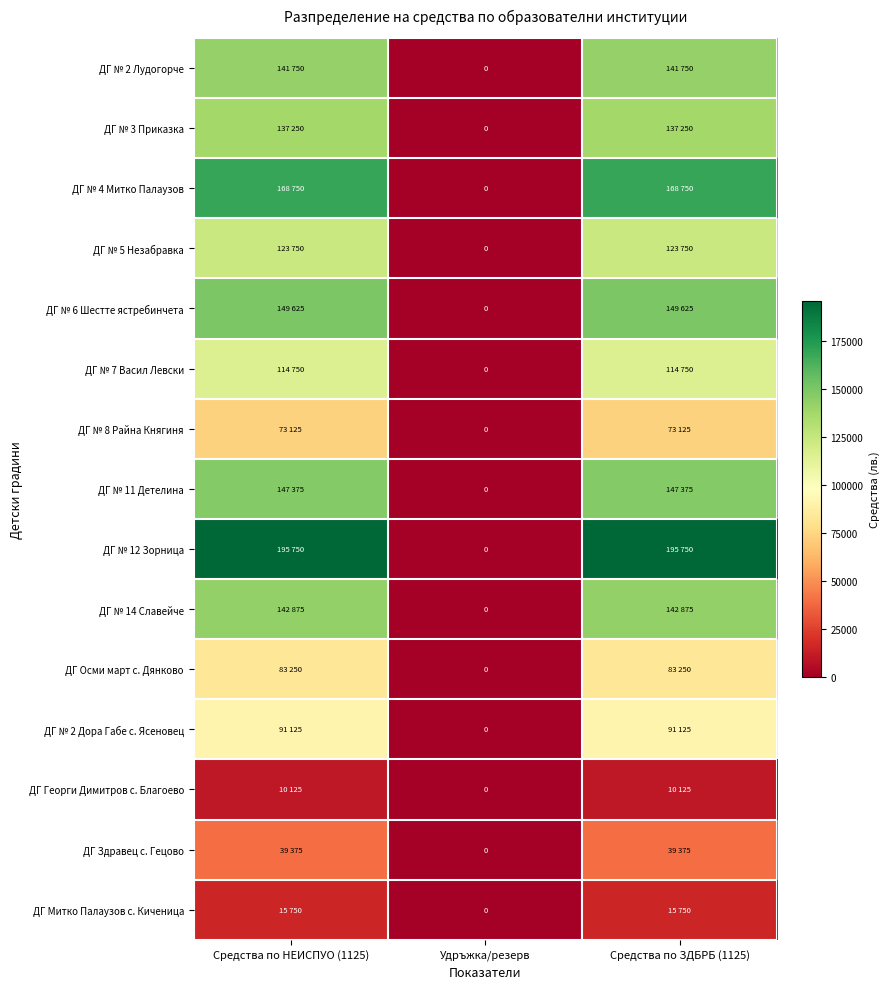

At which label does ДГ № 11 Детелина reach its peak?

Средства по НЕИСПУО (1125)